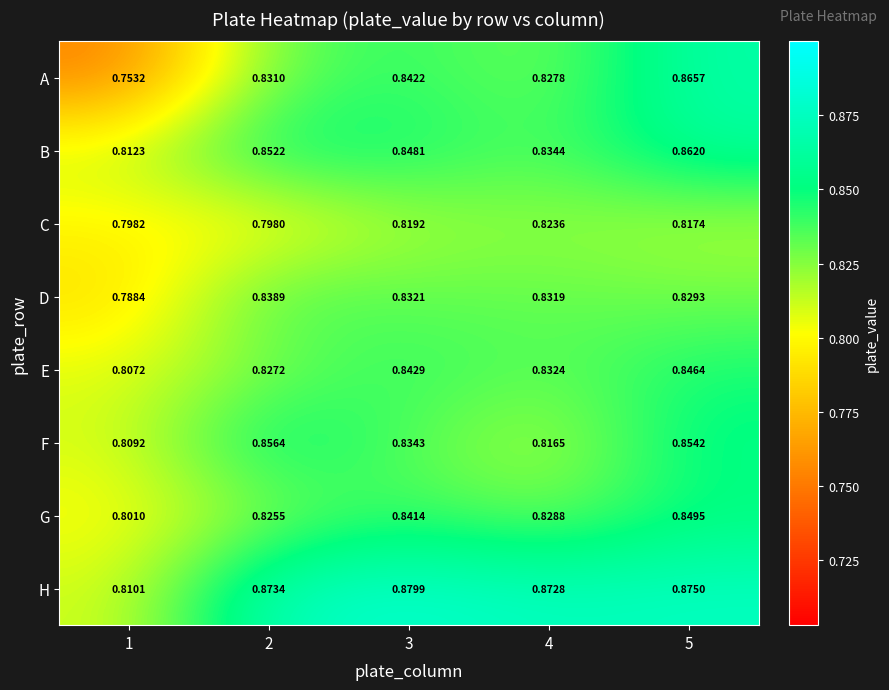

Rank the series at 4 from highest to lowest value.

H, B, E, D, G, A, C, F